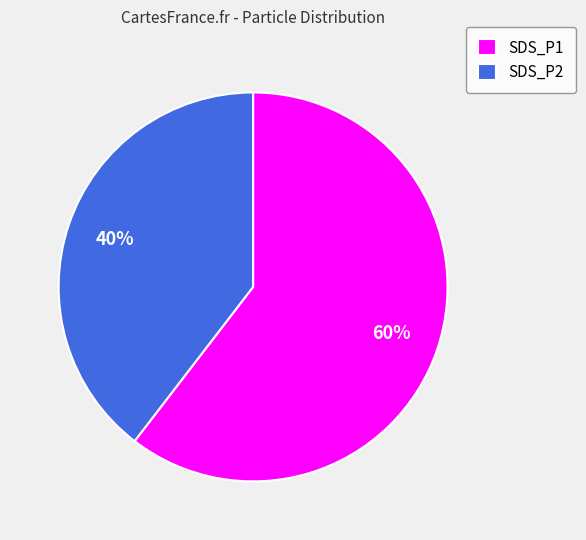

How many slices are in this pie chart?

2